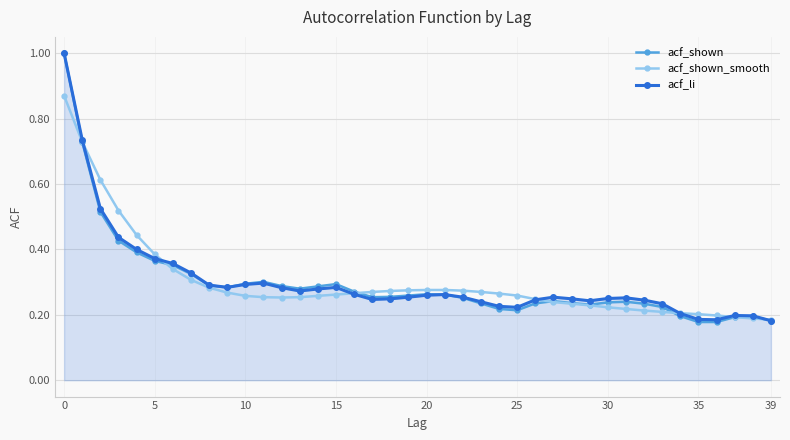

How many acf_li values are between 0 and 1?

40